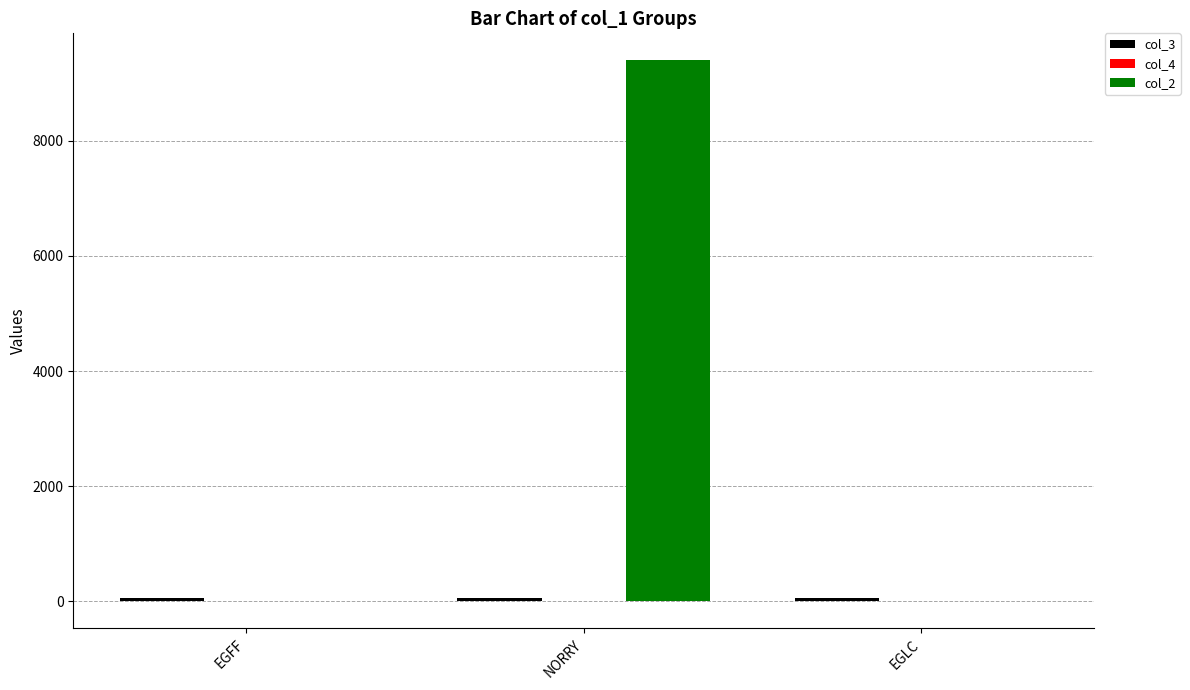

At which label does col_2 reach its peak?

NORRY